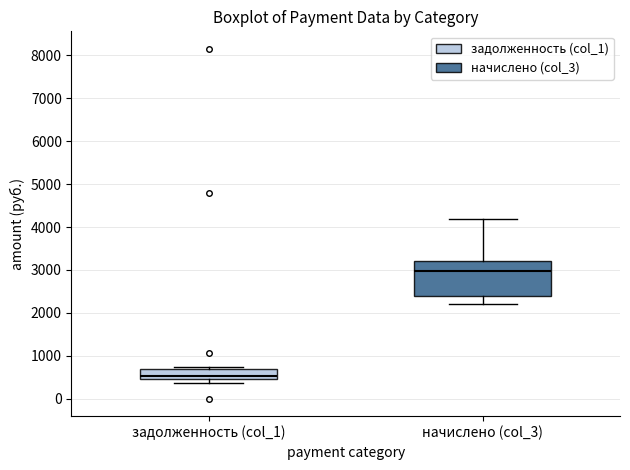

Where does the median line of the box for задолженность (col_1) sit on the y-axis? The values are not printed on the chart, so give them approximately, as read against the axis.

500